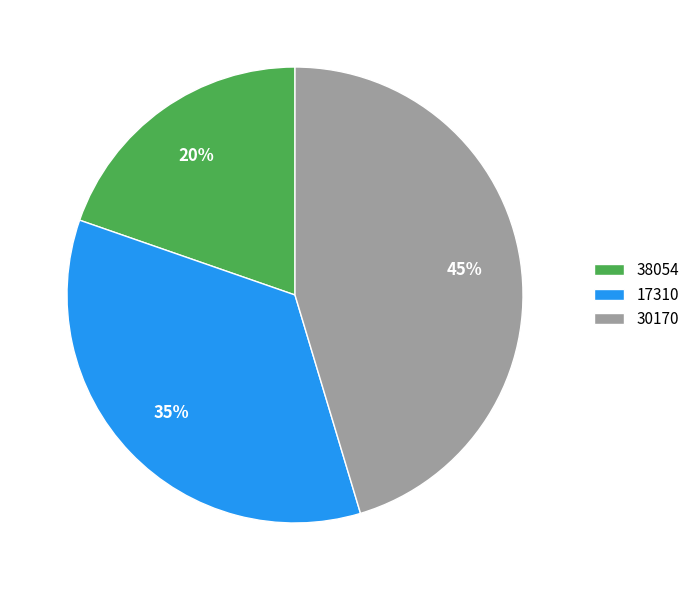

To the nearest percent, what is the average slice percentage?

33%